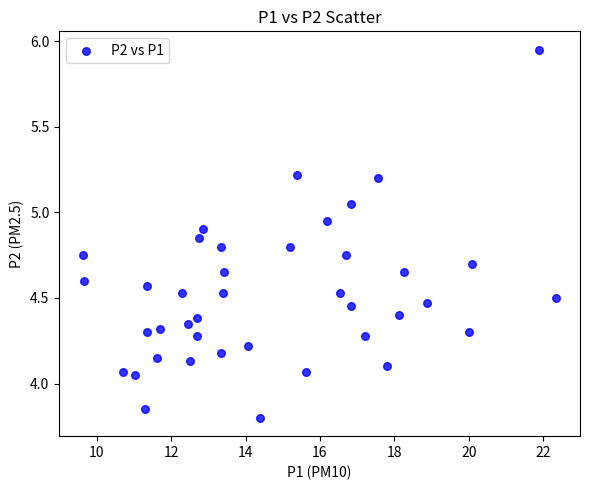

What is the range of X values (max minus min)?

12.7